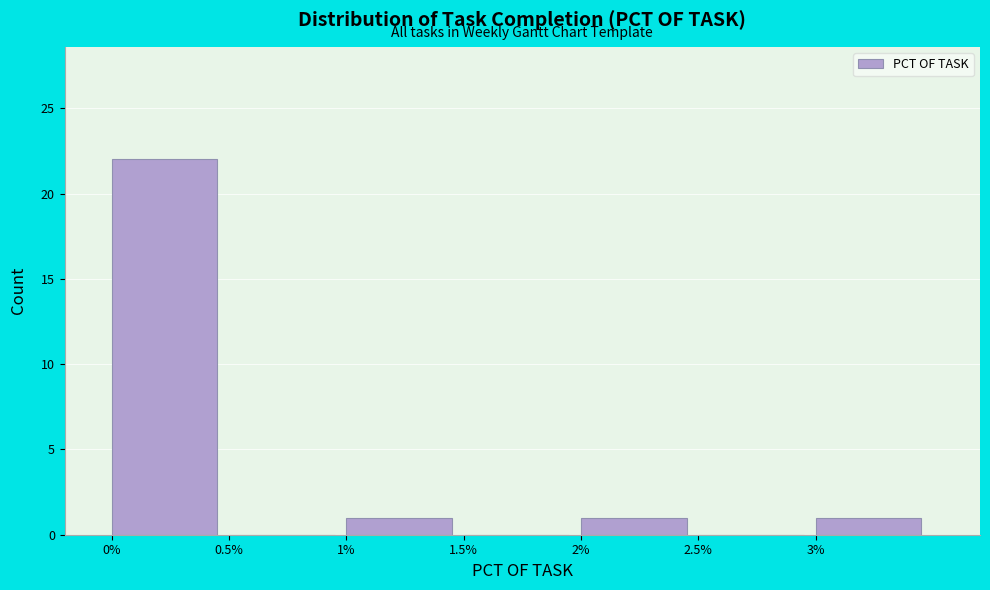

Reading left to right, list all the values displayed in this chart.

0%=22	0.5%=0	1%=1	1.5%=0	2%=1	2.5%=0	3%=1